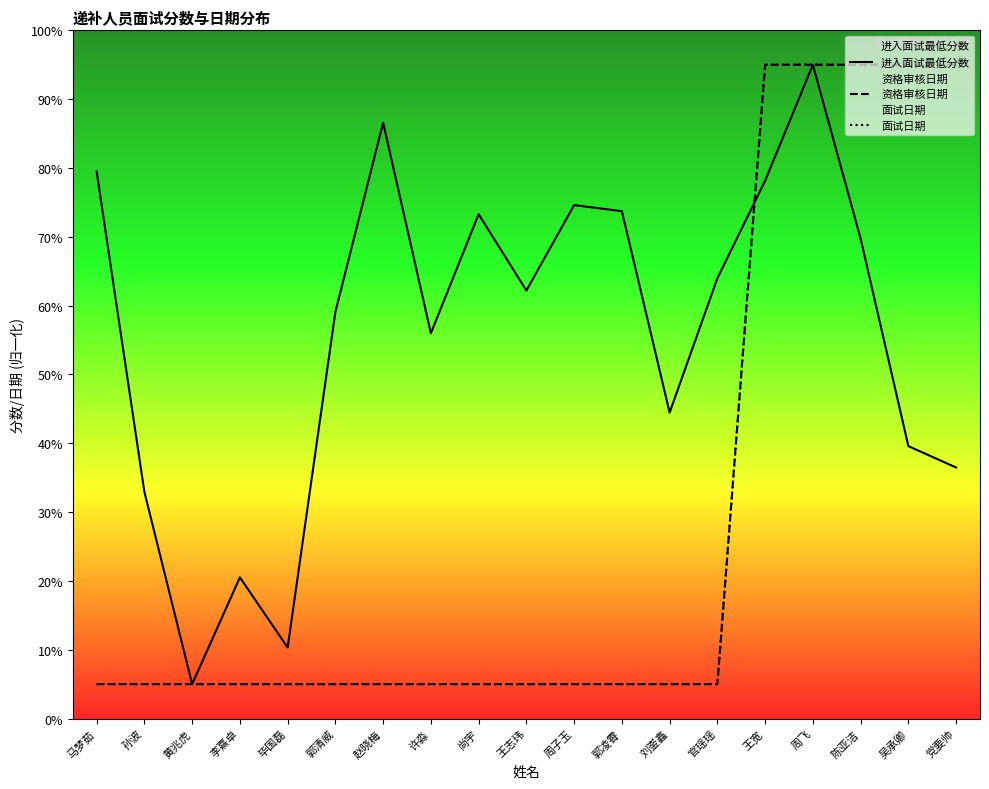

True or false: 面试日期 and 资格审核日期 cross at least once.

False